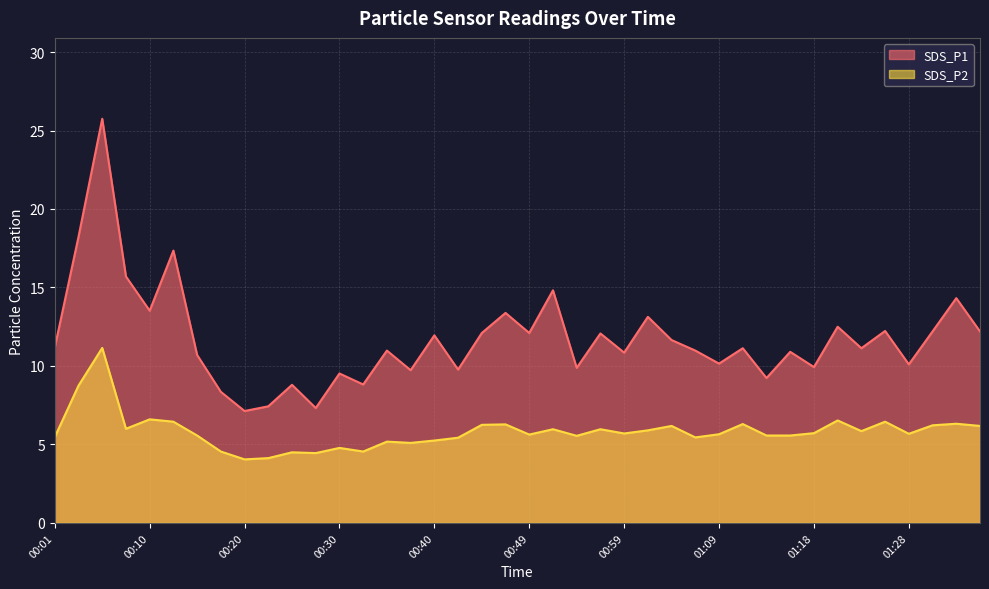

What is the total value across all series at 00:40?

17.2